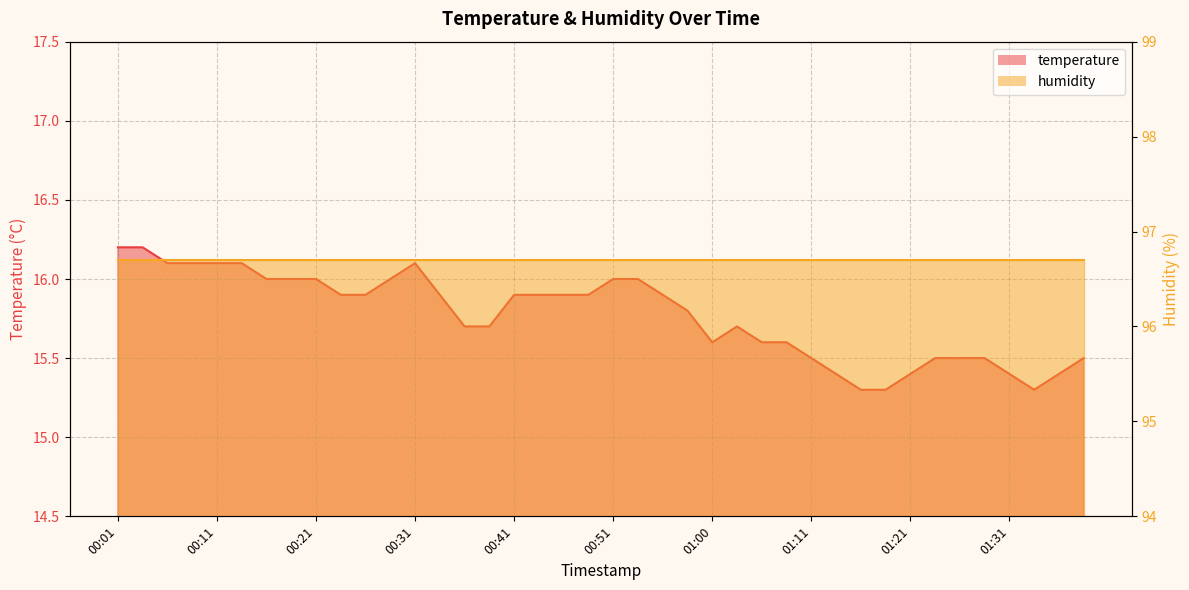

What position from the right is 00:41?

24